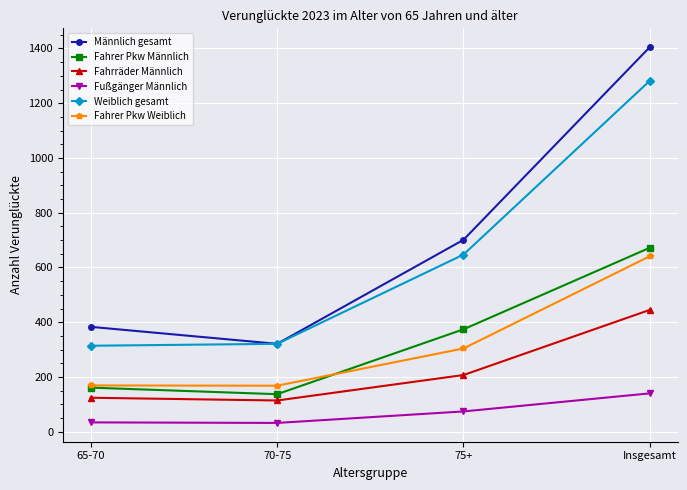

How many lines are shown in the chart?

6